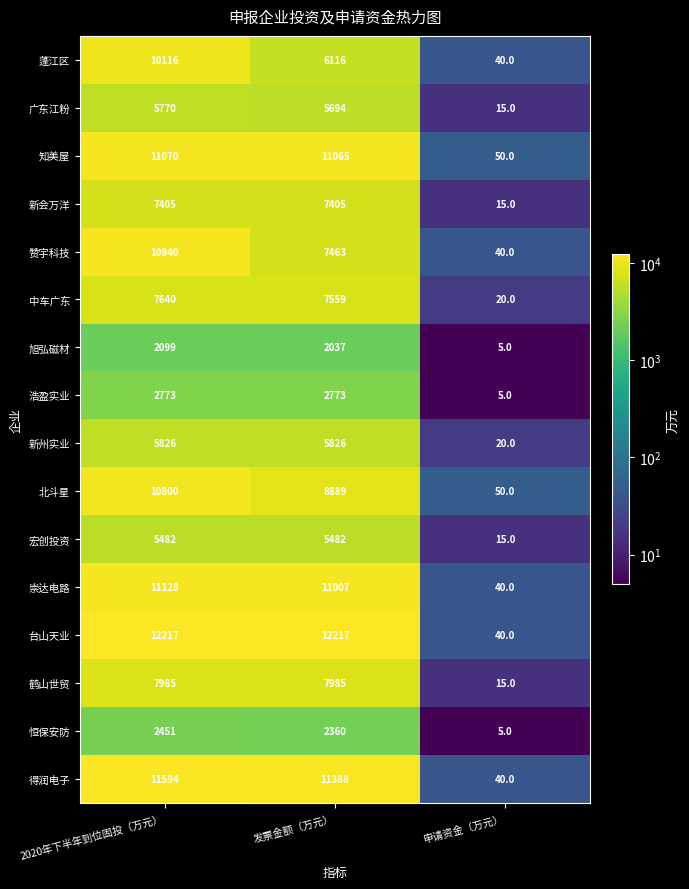

Which series has the largest total across all categories?

台山天业